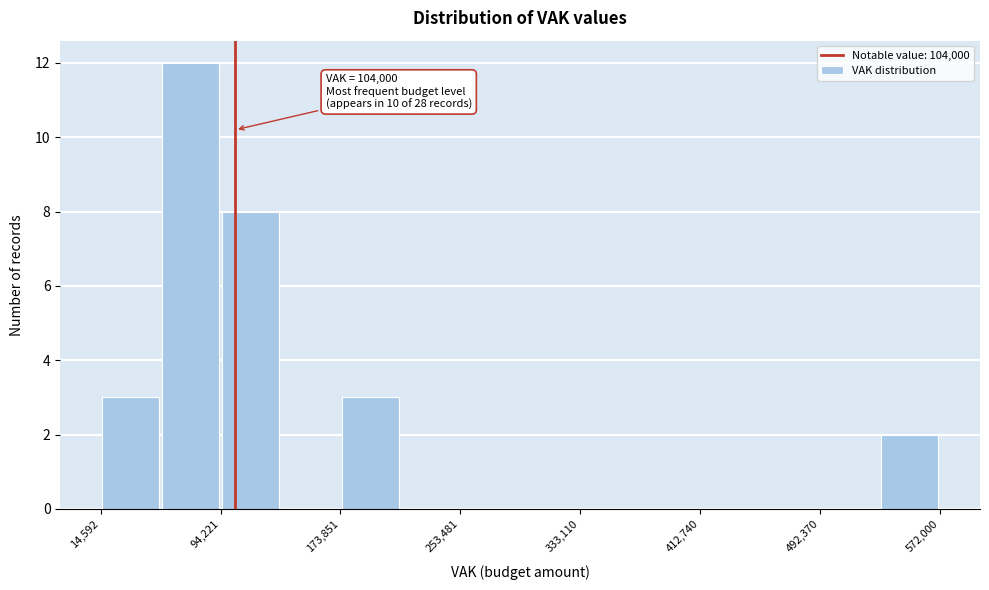

Around what value on the x-axis is the tallest bar? Give the approximate position of its centre, as read against the axis.

70000